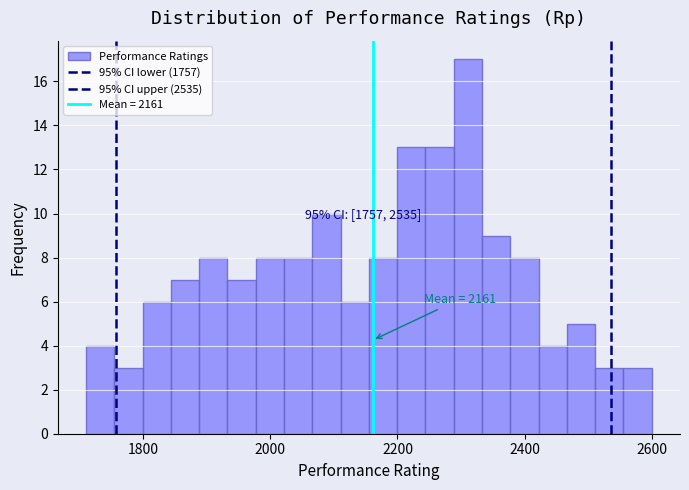

Read against the x-axis, roughly where is the centre of the tallest bar?

2320